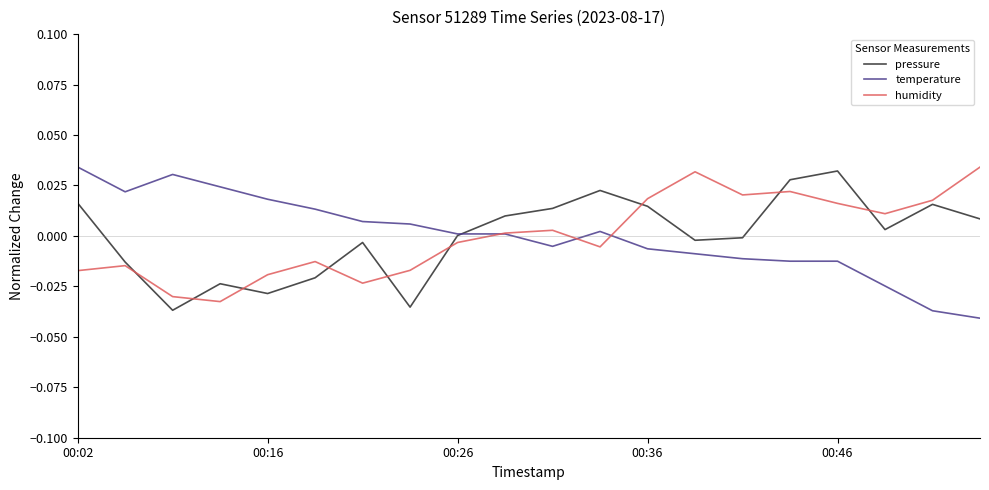

Does the chart have visible grid lines?

No